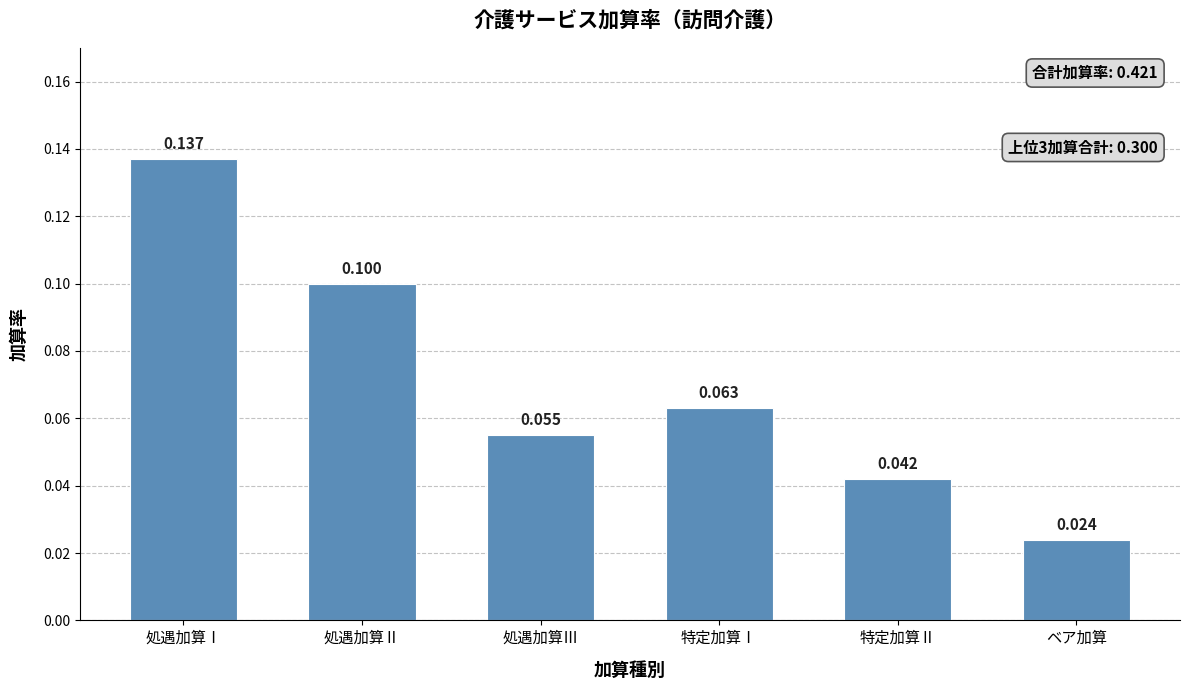

List the labels in order of value, largest first.

処遇加算Ⅰ, 処遇加算Ⅱ, 特定加算Ⅰ, 処遇加算Ⅲ, 特定加算Ⅱ, ベア加算